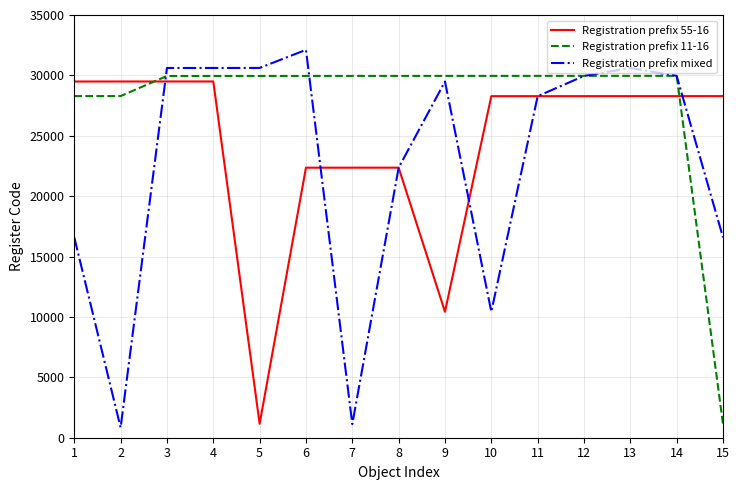

True or false: Registration prefix 11-16 and Registration prefix 55-16 cross at least once.

True